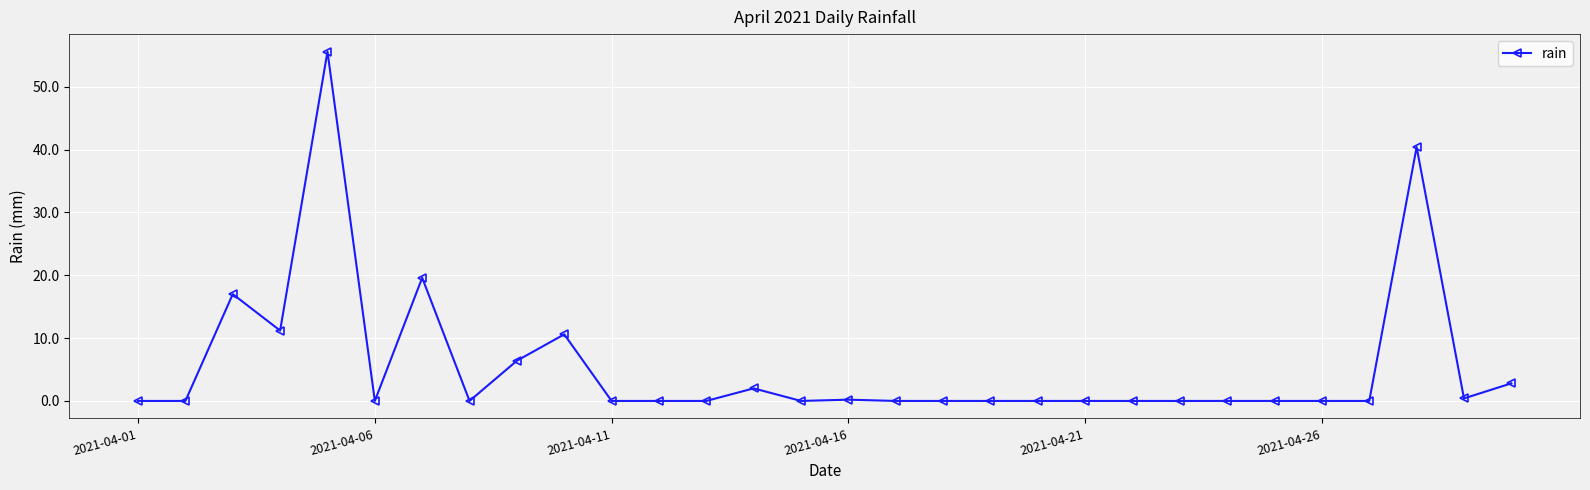

True or false: the data has more than 2 interior local peaks.

True